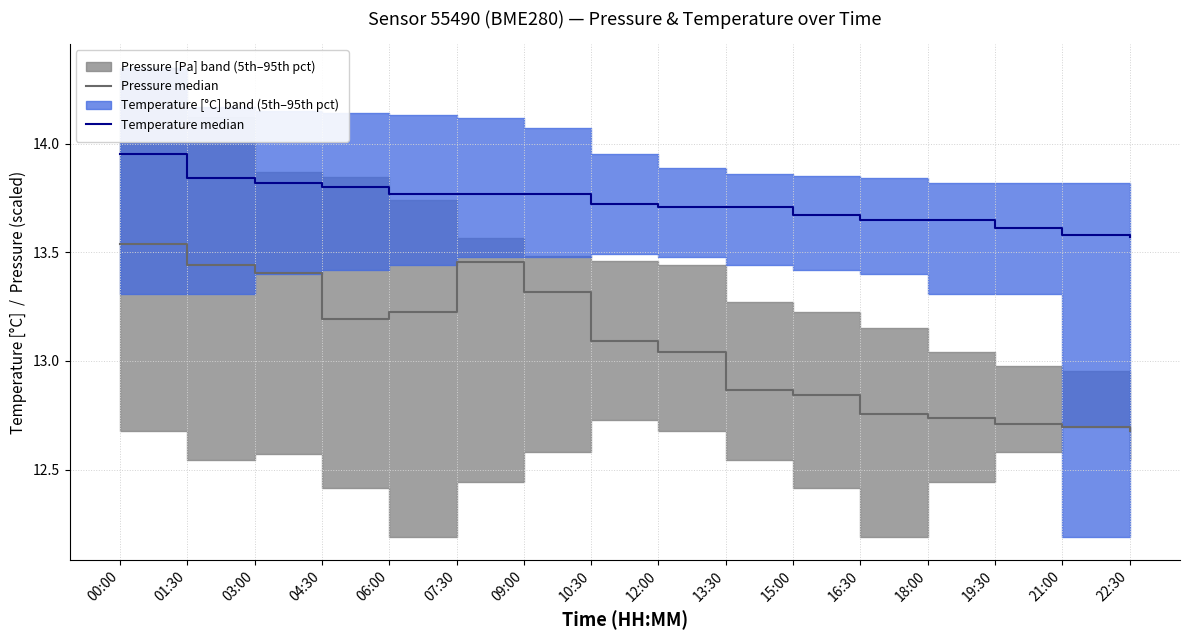

What is the minimum value shown in the chart?

12.7